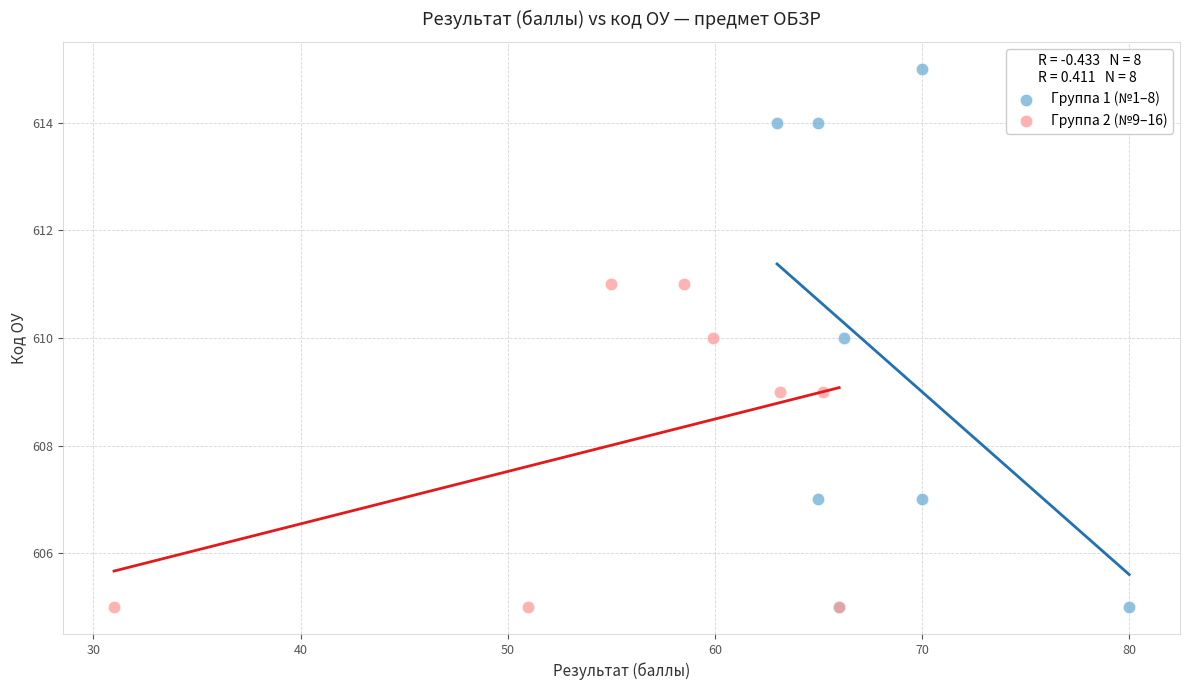

Which series has the widest spread of Y values?

Группа 1 (№1–8)